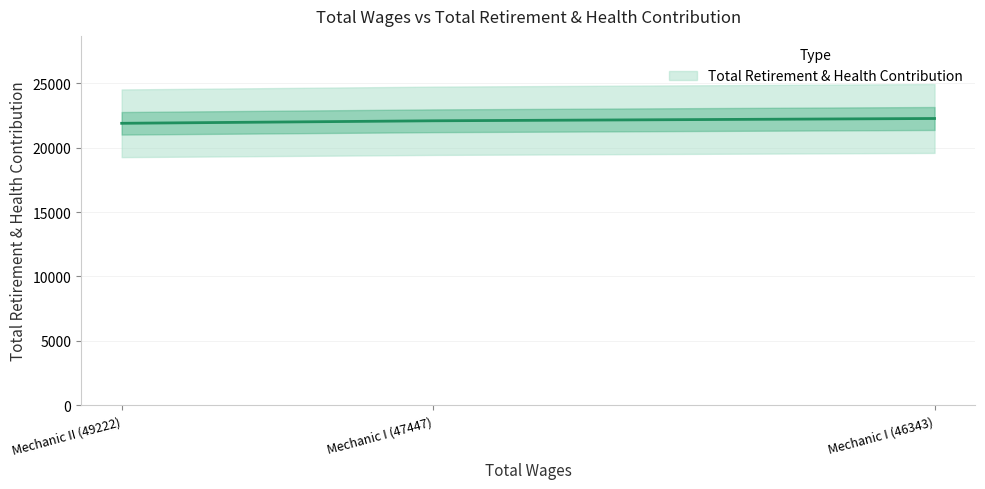

True or false: the data shows 22084 at Mechanic I (47447).

True